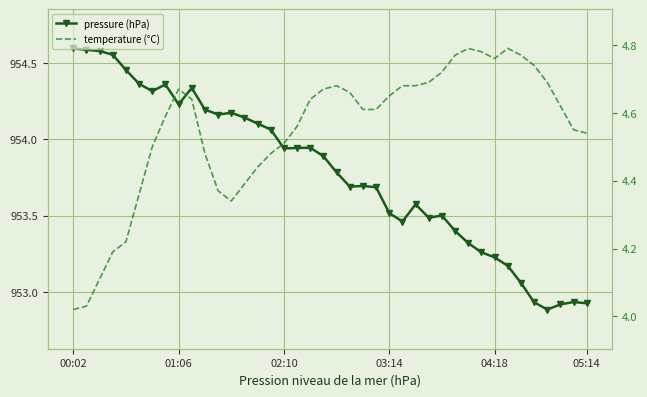

What are all the series names shown in the legend?

pressure (hPa), temperature (°C)